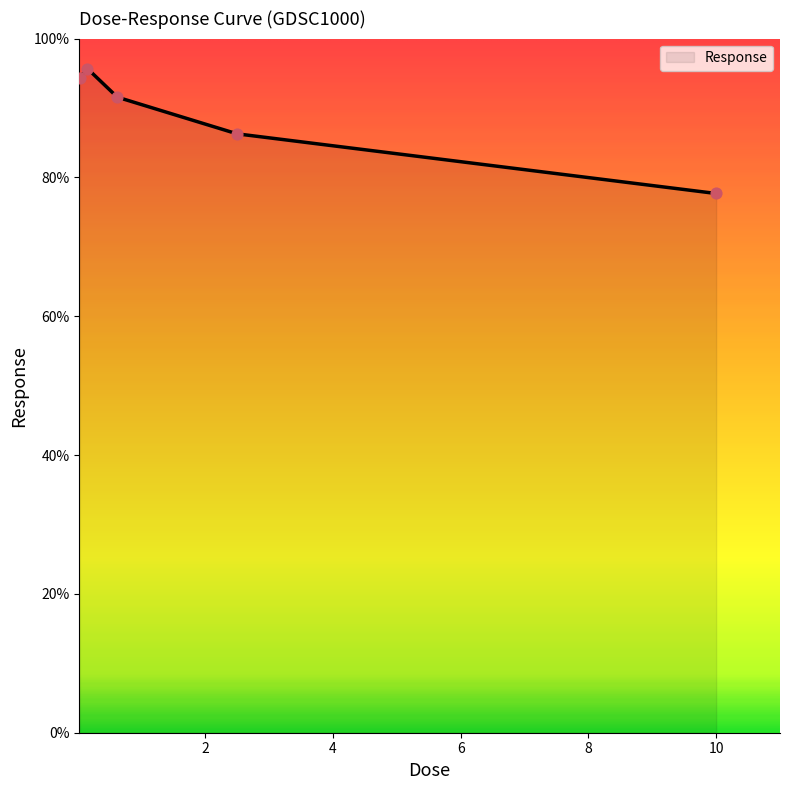

What is the minimum value shown in the chart?

77.7